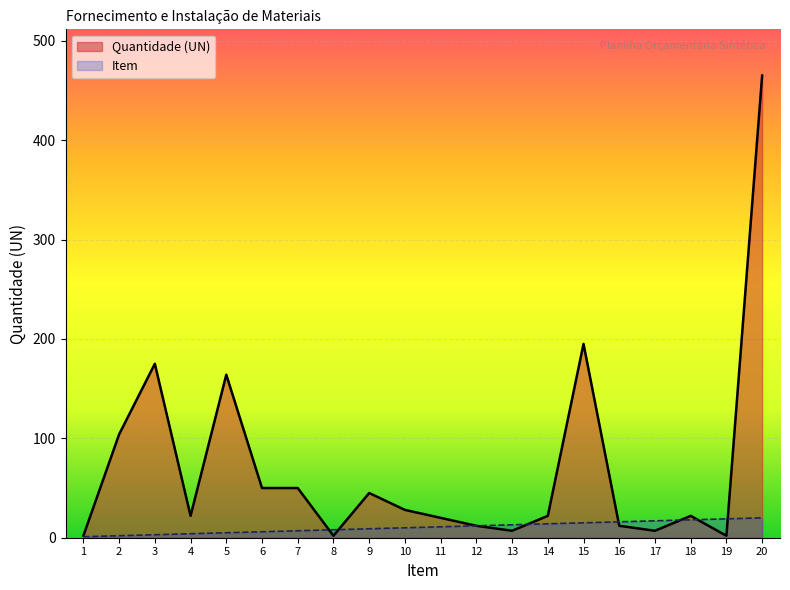

Rank the series by their average value, from highest to lowest.

Quantidade (UN), Item